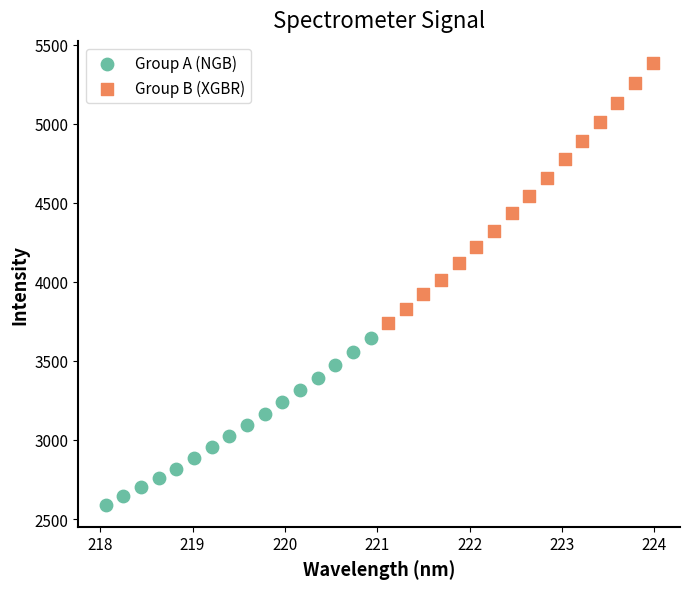

Which series reaches the minimum Y coordinate?

Group A (NGB)